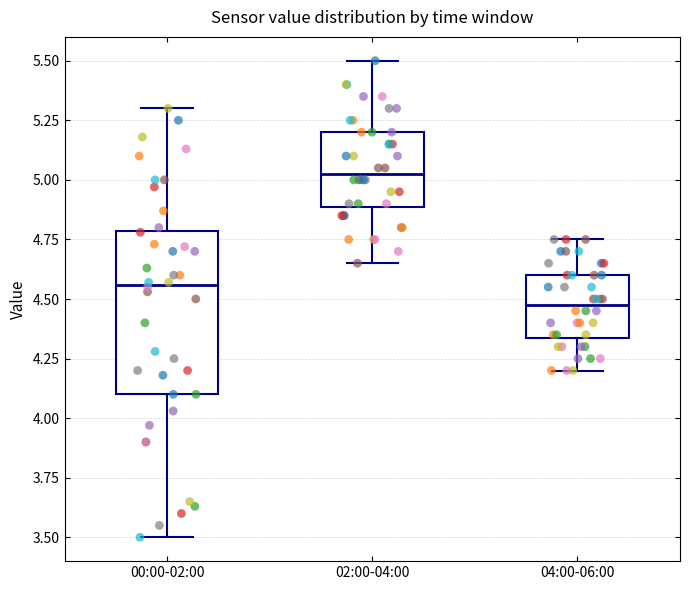

Which box has the lowest median line?

04:00-06:00